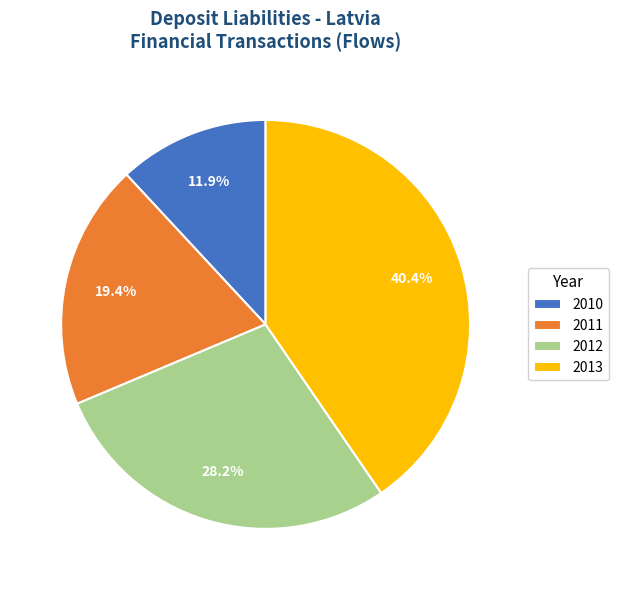

Is the sum of 2010 and 2013 greater than half?

Yes